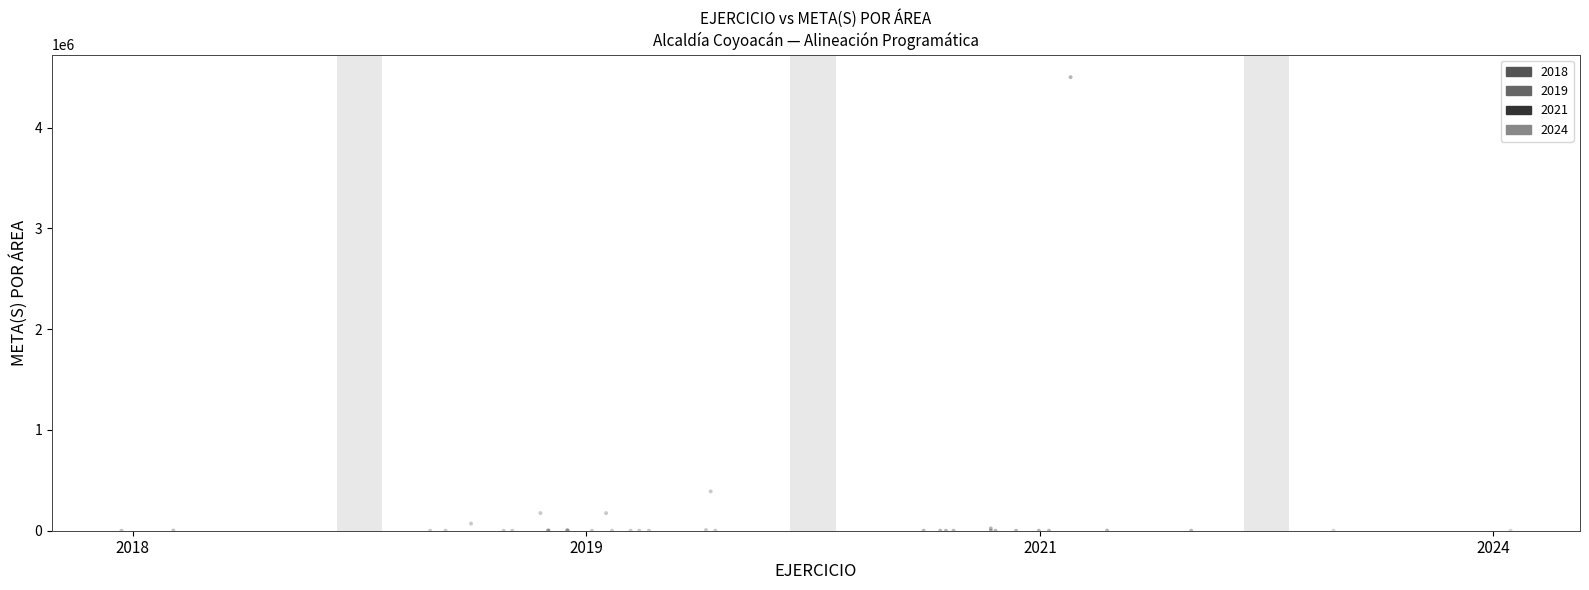

Which series contains the highest Y value?

2021